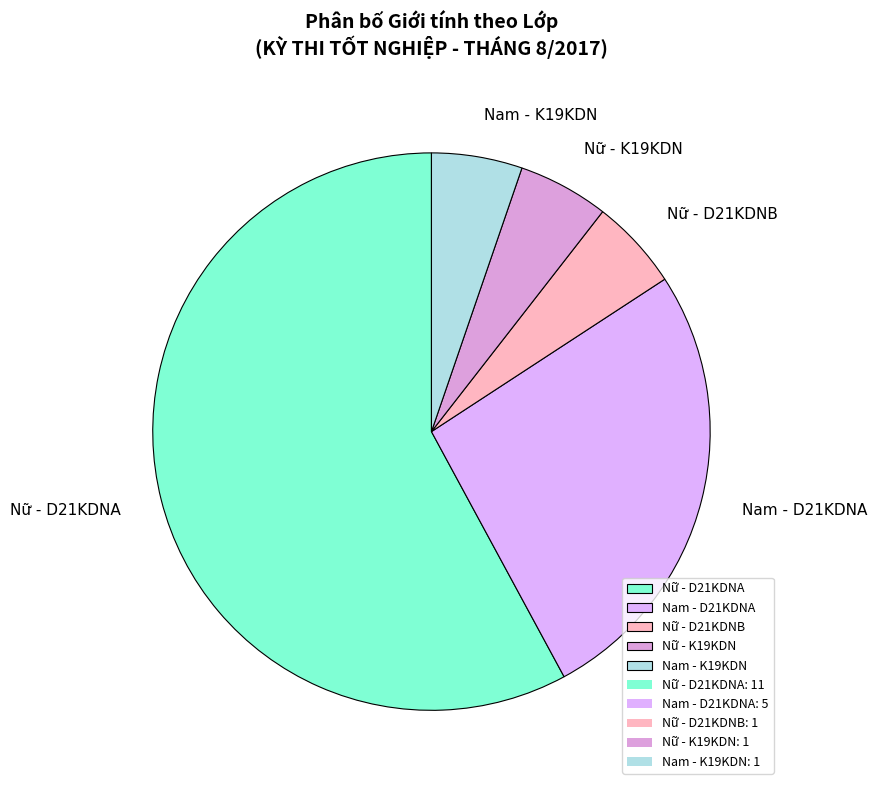

Combined, do Nữ - K19KDN and Nữ - D21KDNB account for over 50%?

No